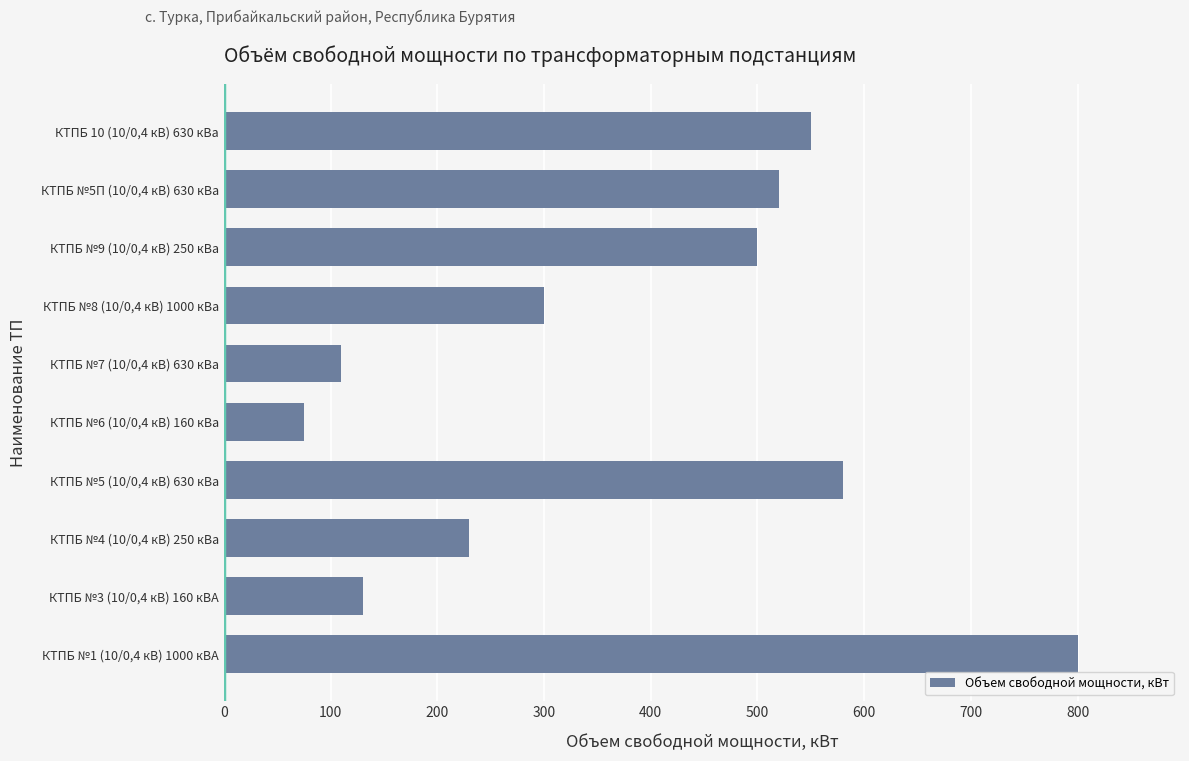

How many distinct data groups are displayed?

1